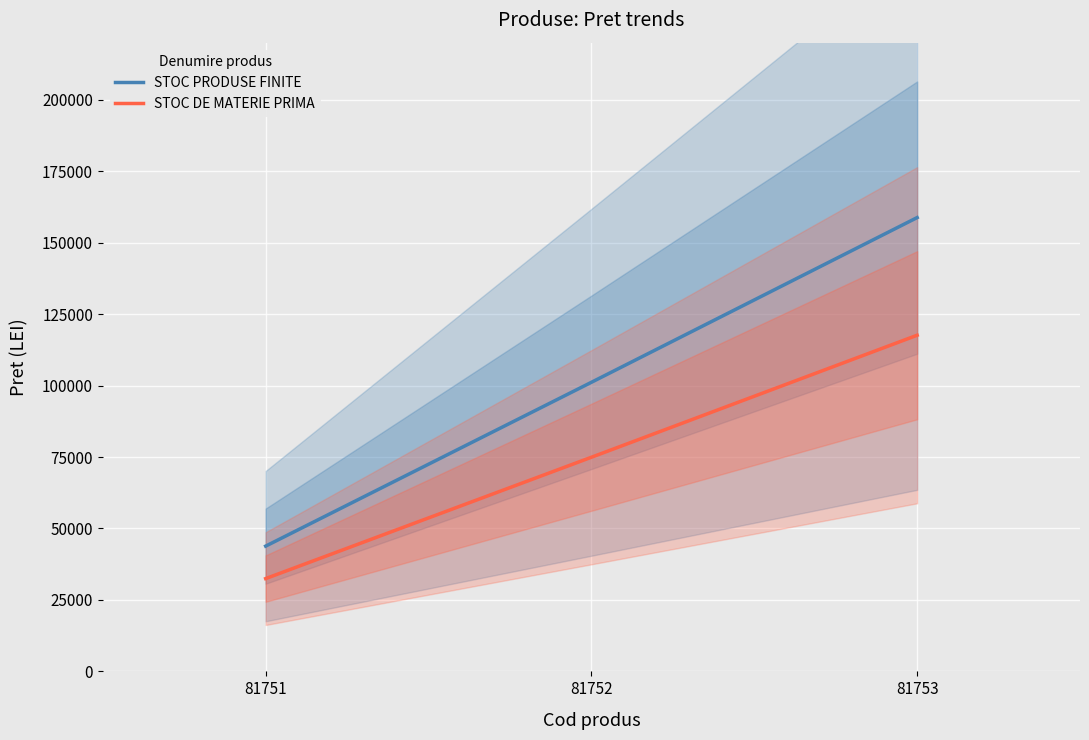

What is the value of the STOC PRODUSE FINITE point at the 3rd from the left?

158792.4